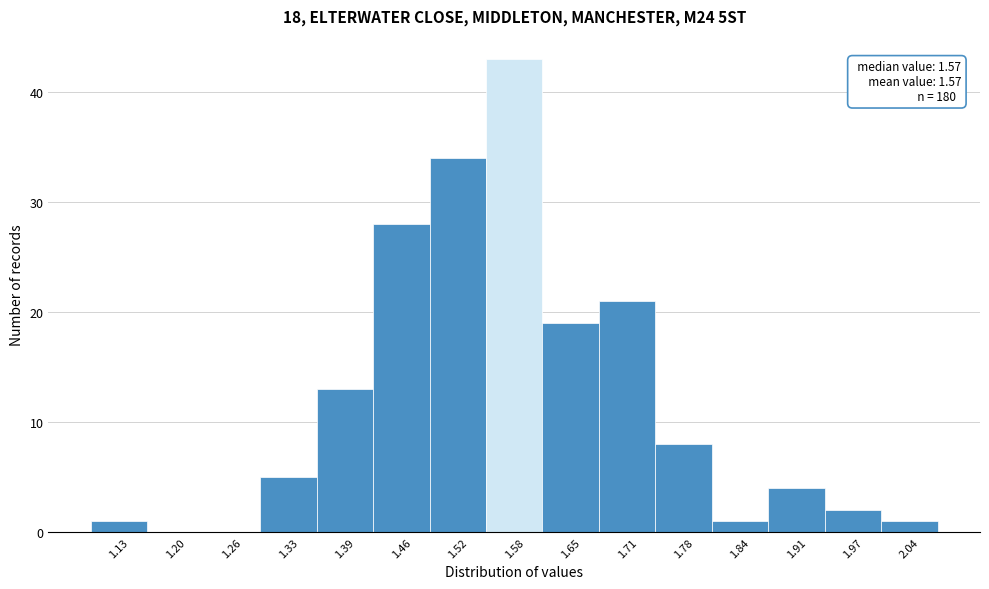

Which range on the x-axis has the tallest bar?

1.55 to 1.62